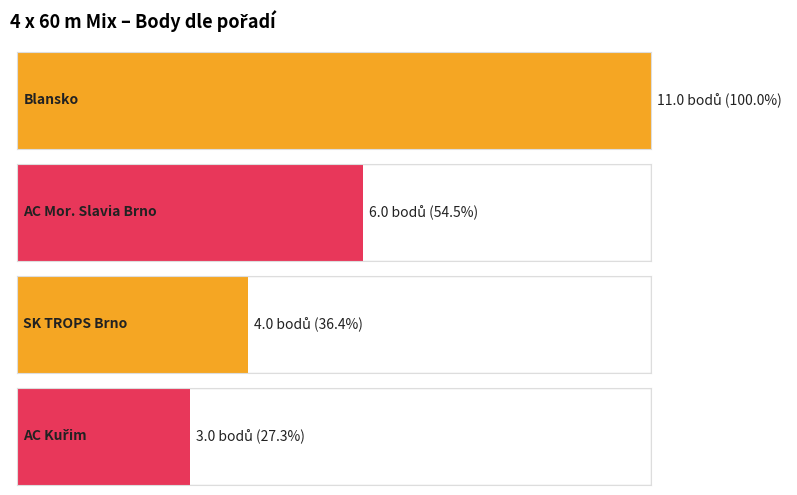

Approximately how many times larger is the value at 3 compared to 1?

0.4